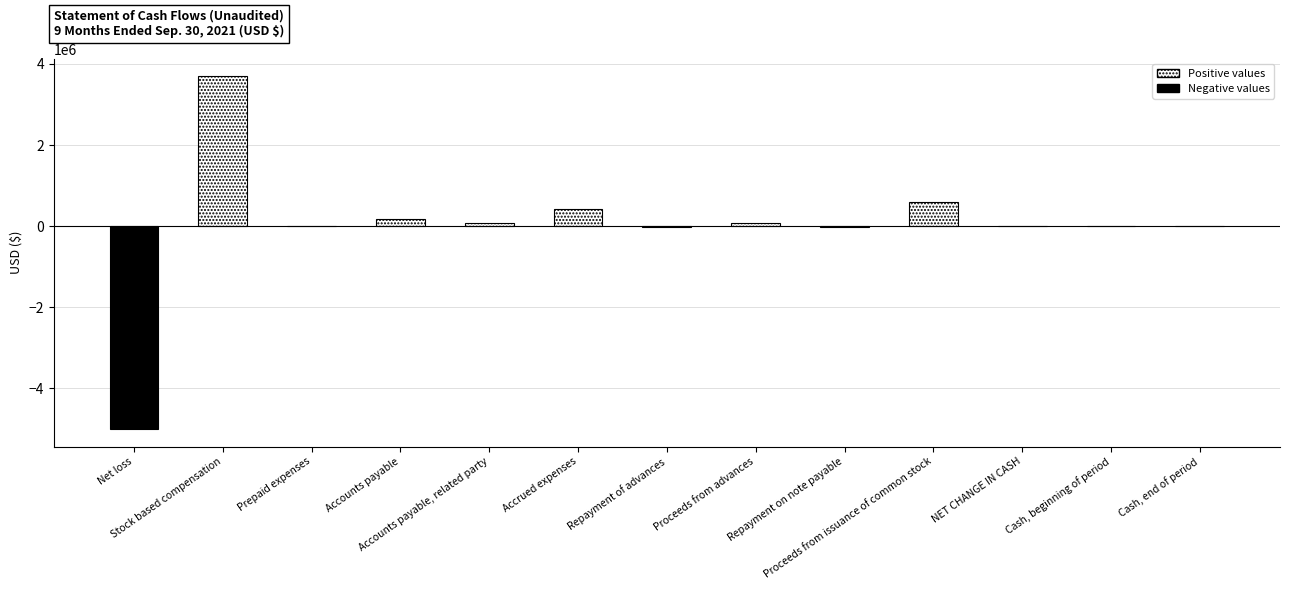

Does the chart contain any negative values?

Yes